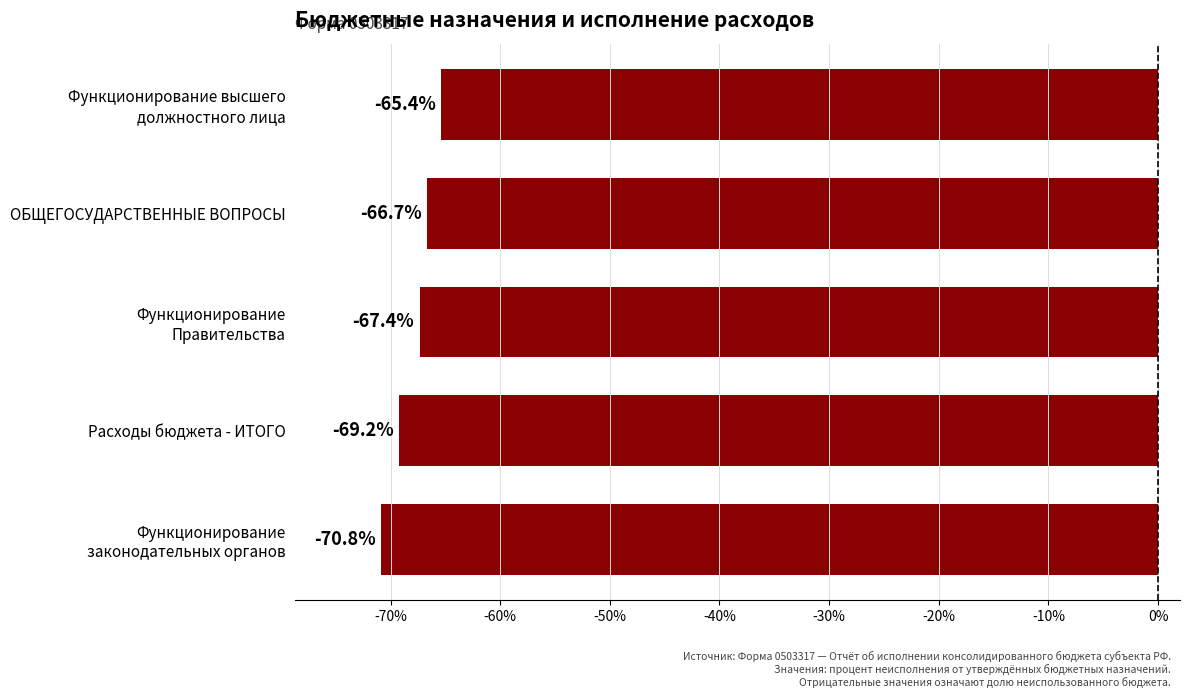

Is it true that the value at Расходы бюджета - ИТОГО is -69.2?

True